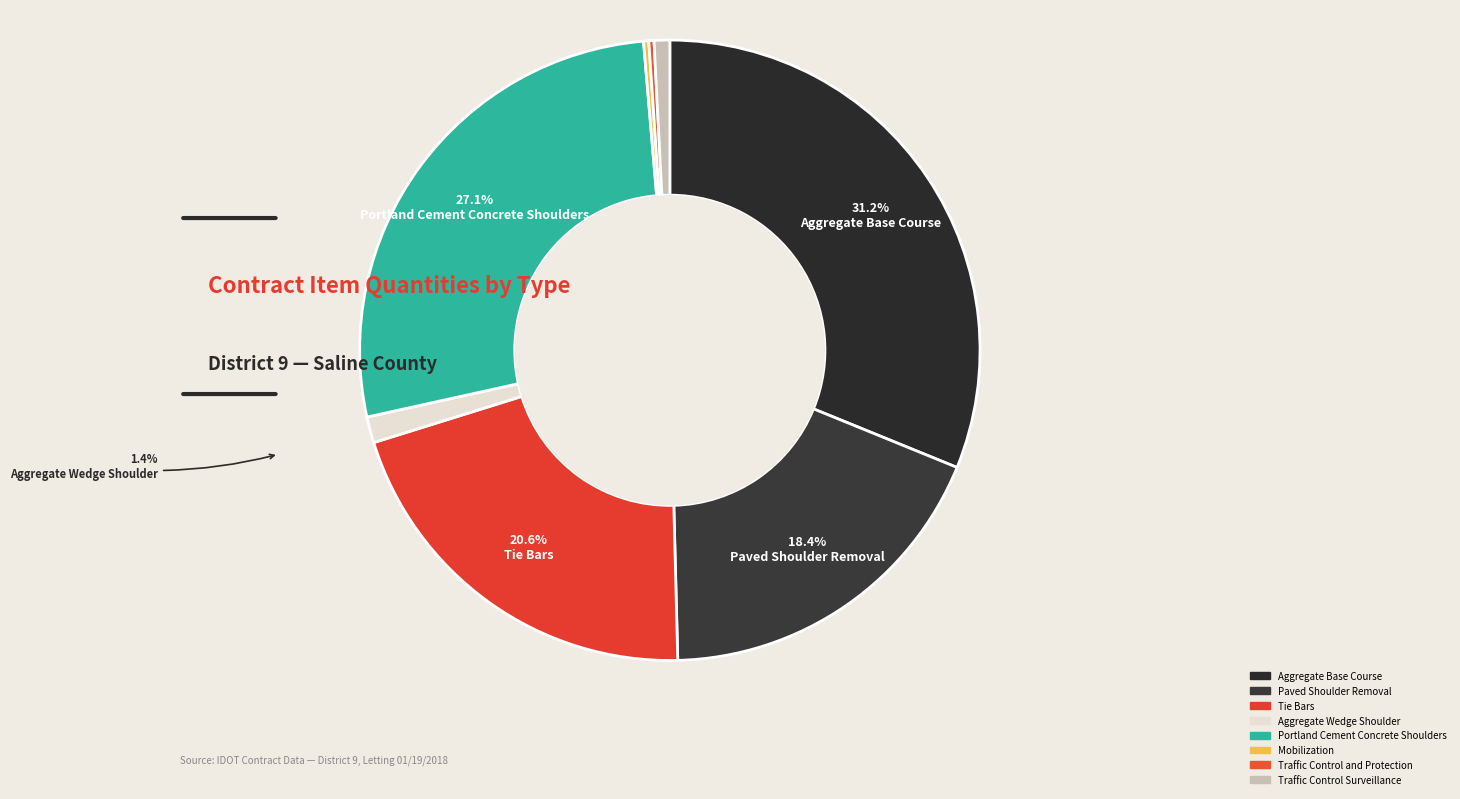

True or false: Portland Cement Concrete Shoulders accounts for 27% of the total.

True